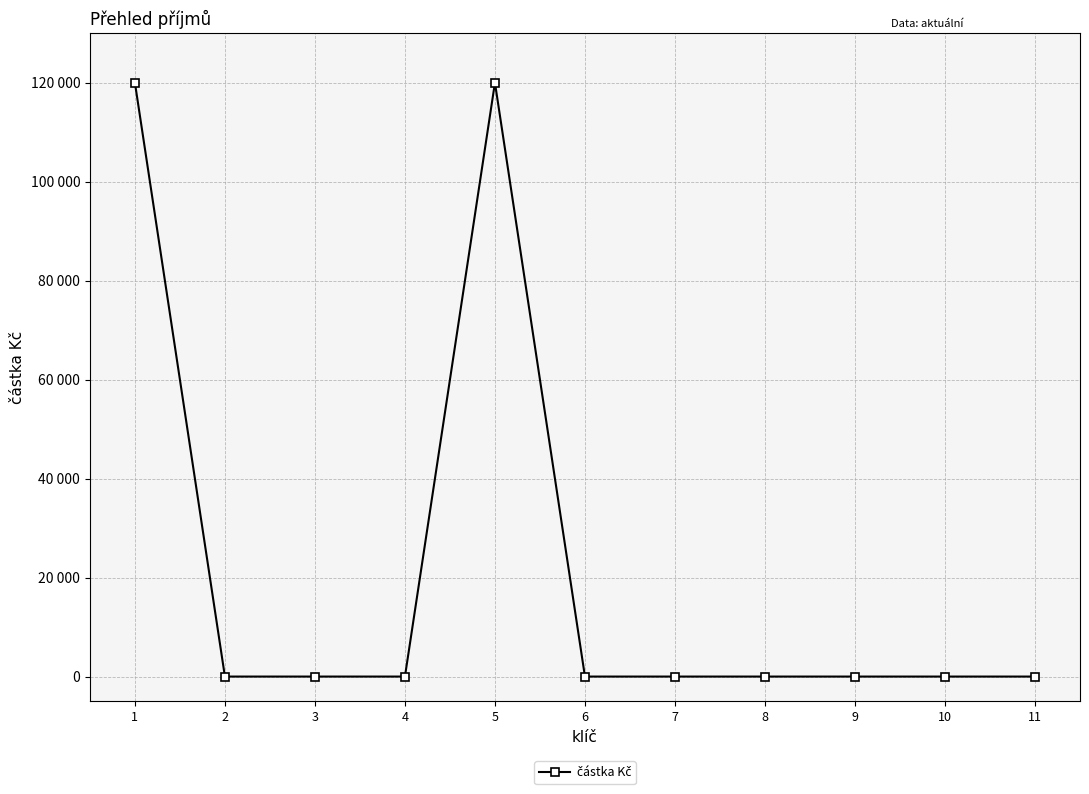

What is the value of the 5th point from the left?

120000